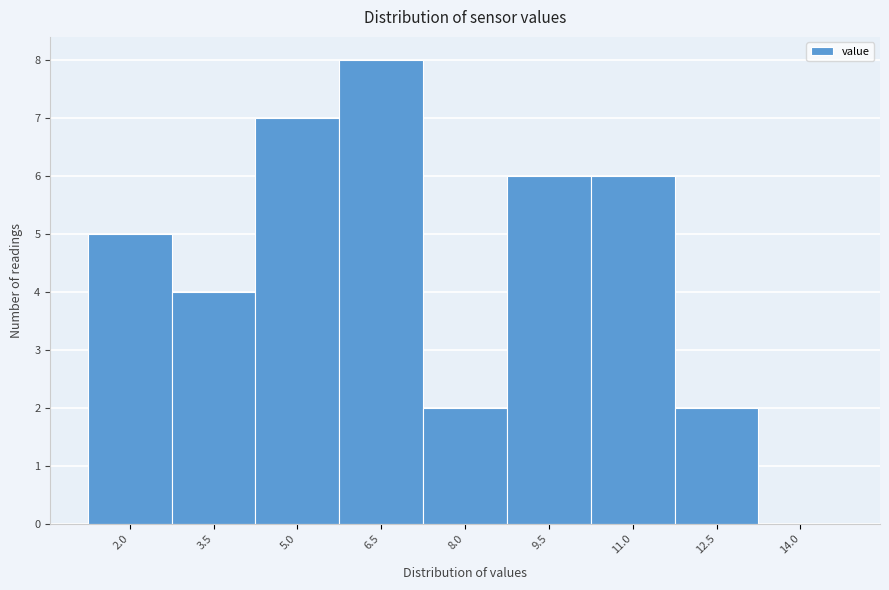

Reading left to right, list all the values displayed in this chart.

2.0=5	3.5=4	5.0=7	6.5=8	8.0=2	9.5=6	11.0=6	12.5=2	14.0=0